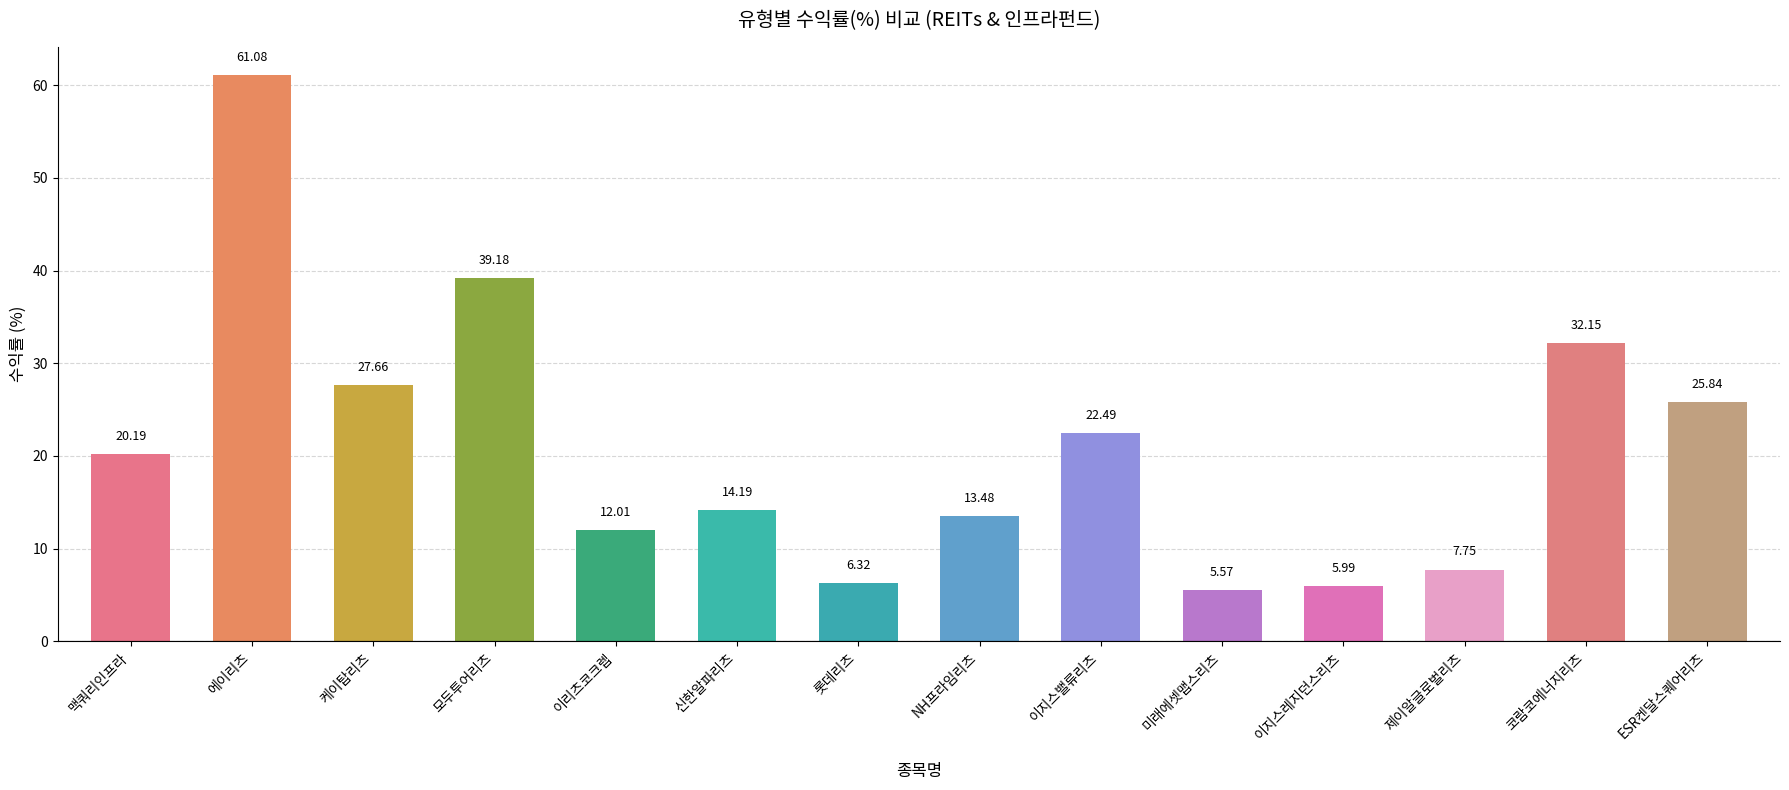

At which label is the value closest to 33?

코람코에너지리츠